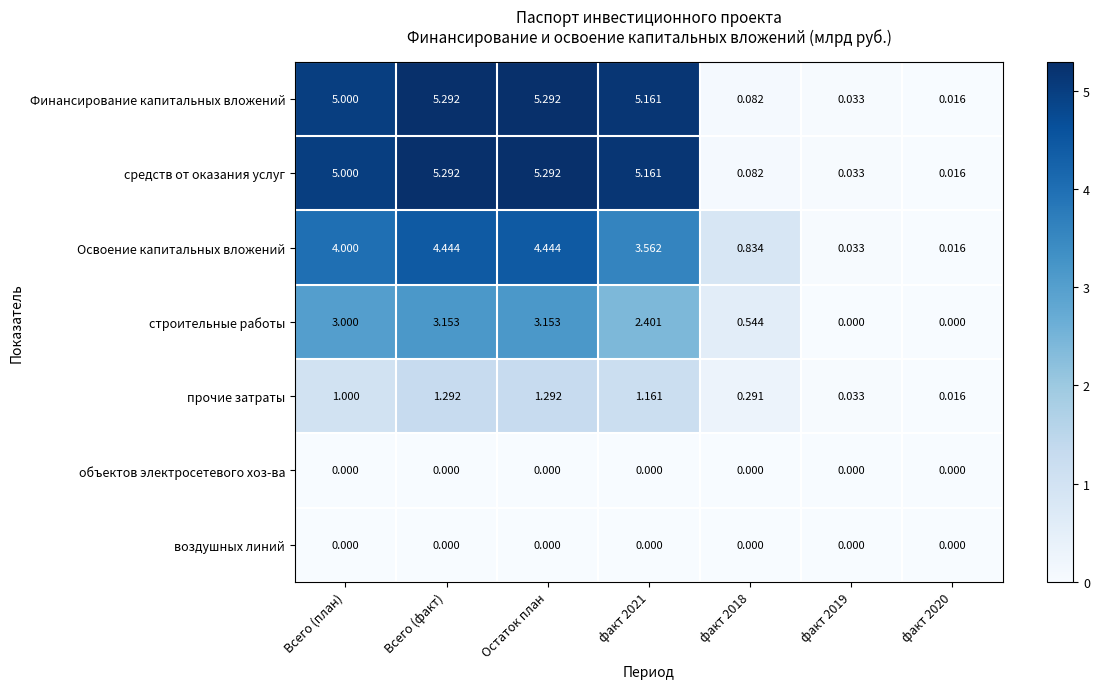

Which series changed the most between факт 2018 and факт 2020?

Освоение капитальных вложений